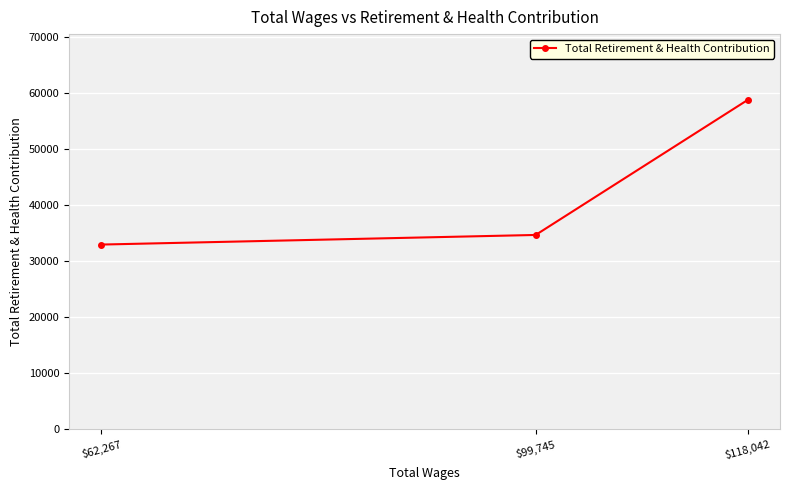

What is the ratio of the value at $118,042 to the value at $99,745?

1.7